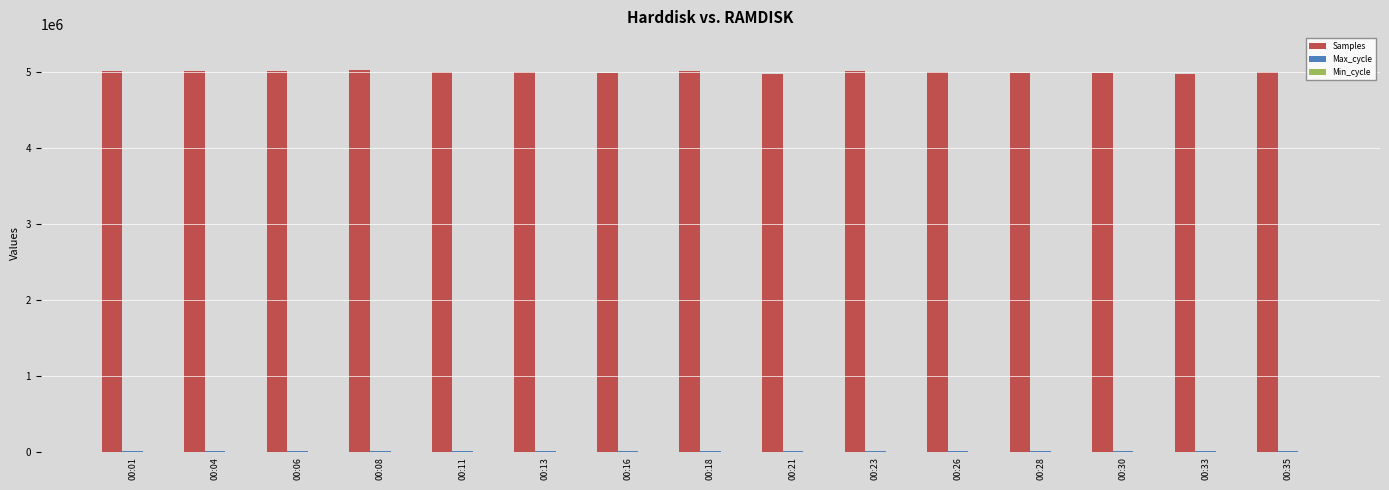

What is the maximum value for Samples?

5029396